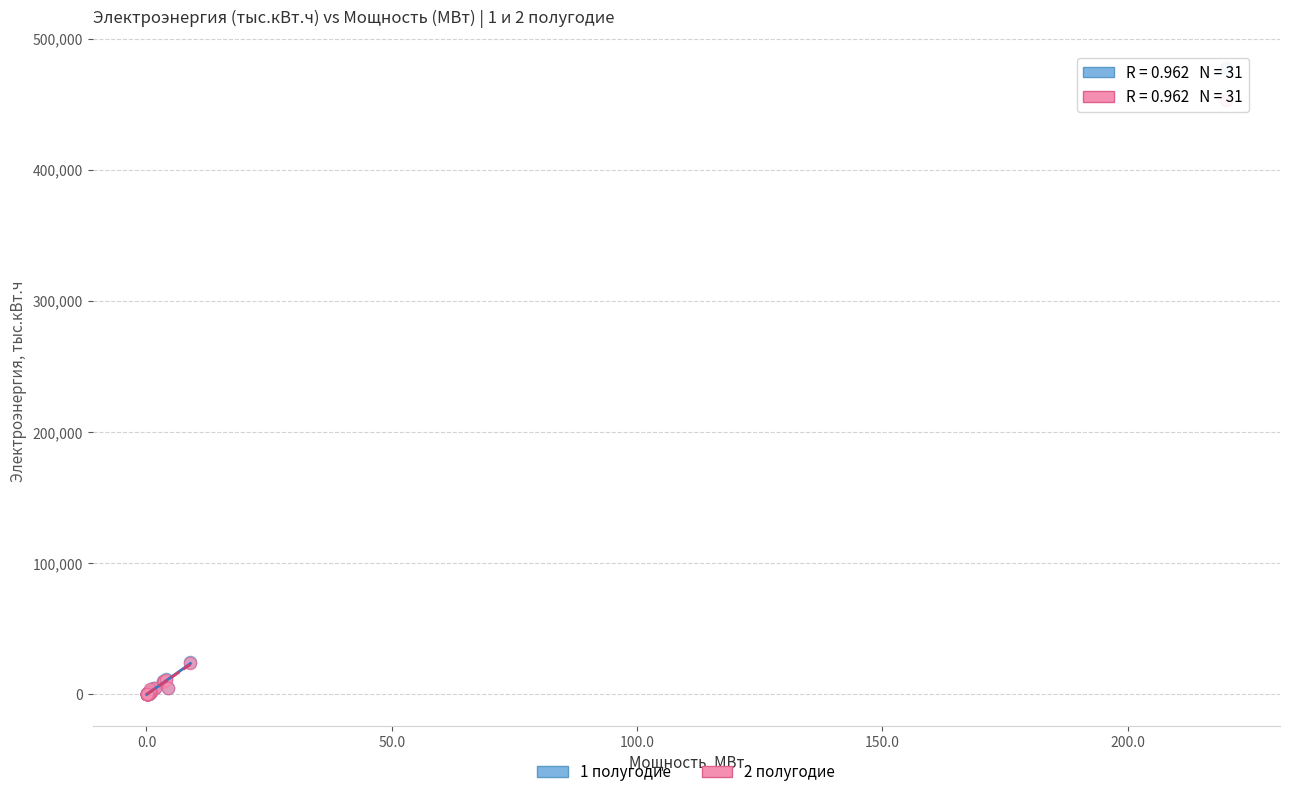

What are all the series names shown in the legend?

1 полугодие, 2 полугодие